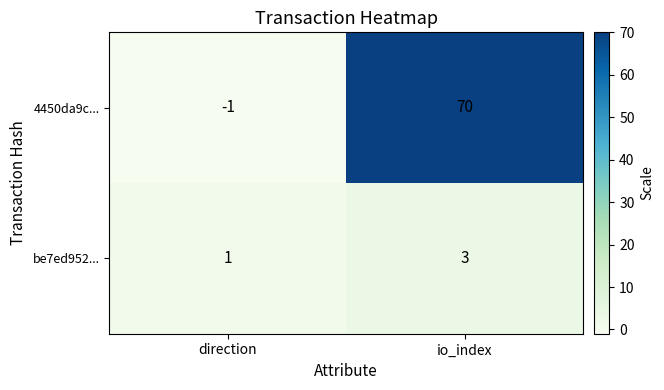

How many data points in 4450da9c... are less than 70?

1